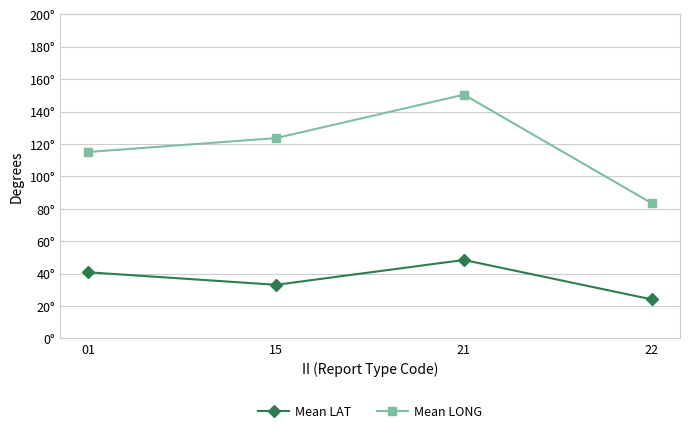

List the labels in order of Mean LONG value, largest first.

21, 15, 01, 22